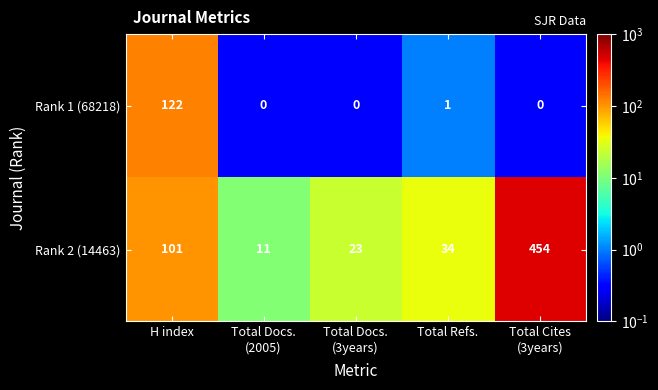

The Rank 2 (14463) series shows 174 at H index. True or false?

False